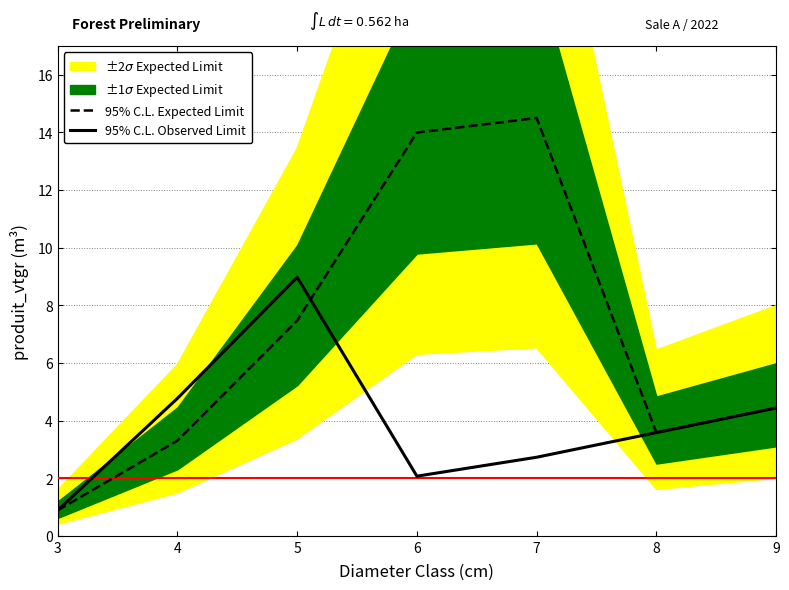

What is the minimum value for 95% C.L. Expected Limit?

0.9